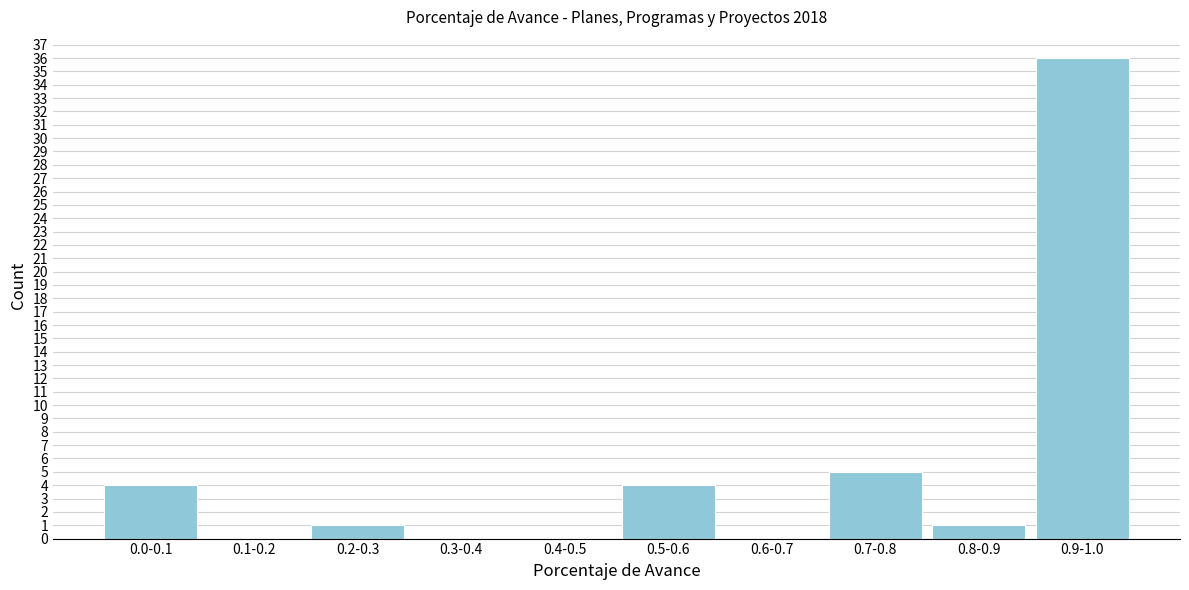

Reading left to right, list all the values displayed in this chart.

0.0-0.1=4	0.1-0.2=0	0.2-0.3=1	0.3-0.4=0	0.4-0.5=0	0.5-0.6=4	0.6-0.7=0	0.7-0.8=5	0.8-0.9=1	0.9-1.0=36